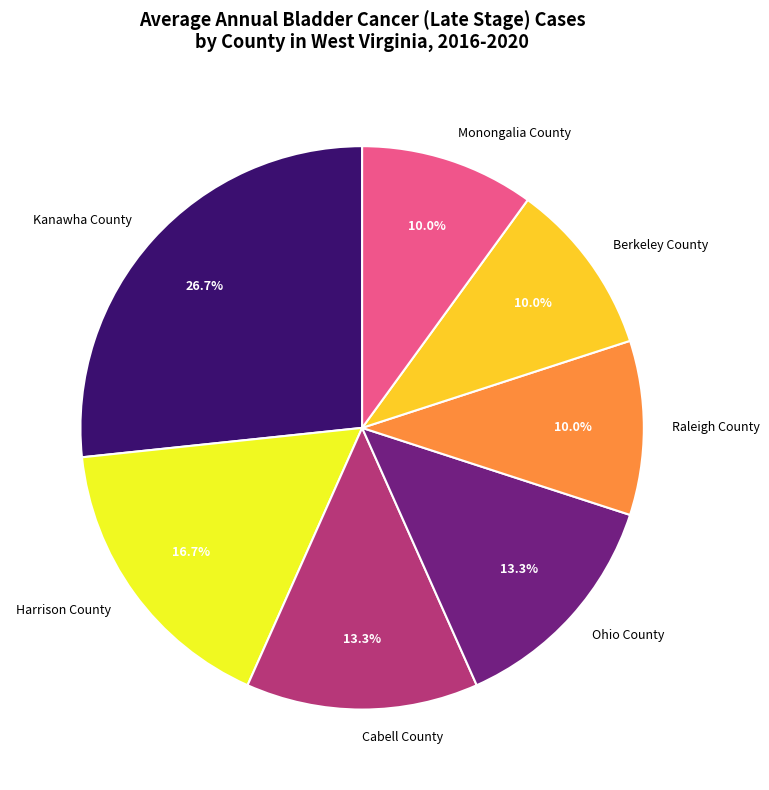

True or false: Raleigh County accounts for 10% of the total.

True